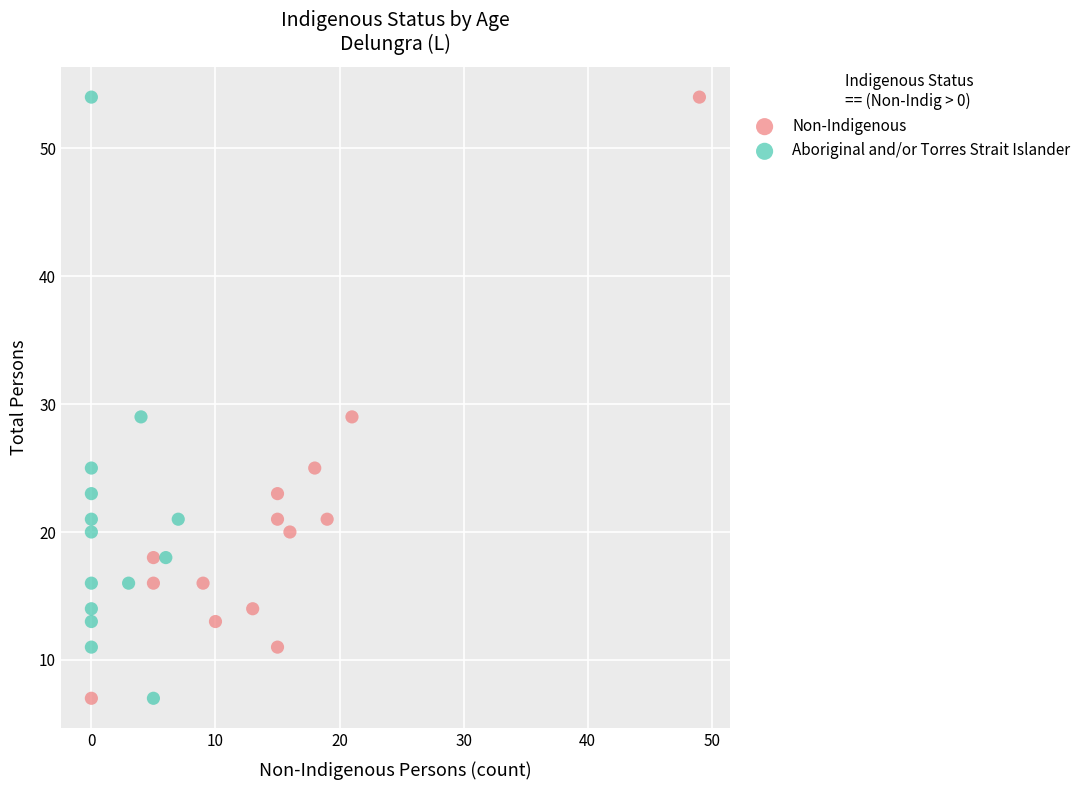

What are all the series names shown in the legend?

Non-Indigenous, Aboriginal and/or Torres Strait Islander